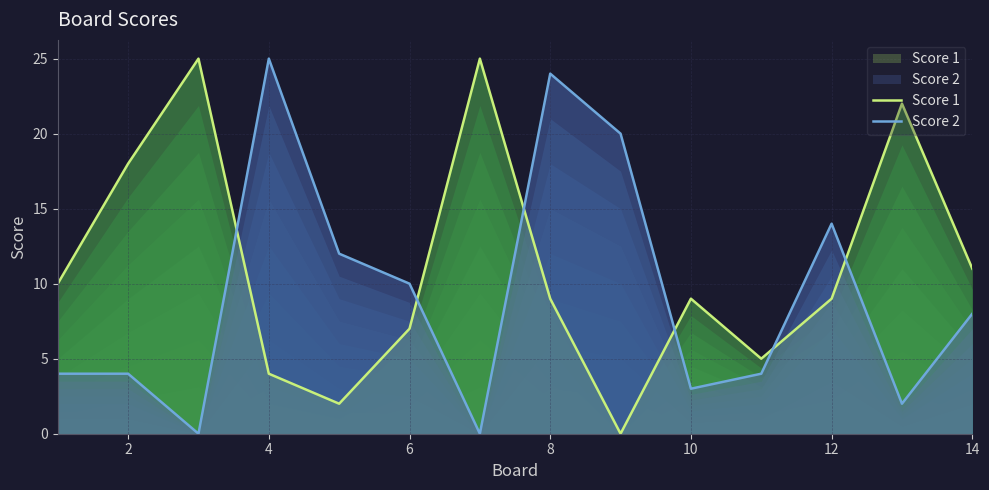

How many values in Score 2 are above zero?

12